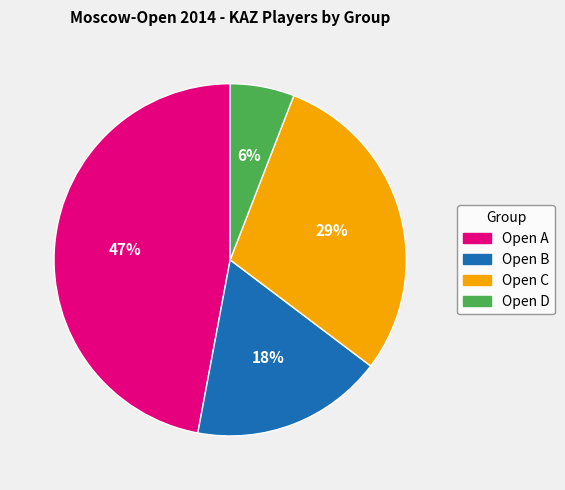

Do Open C and Open D together represent more than half of the pie?

No